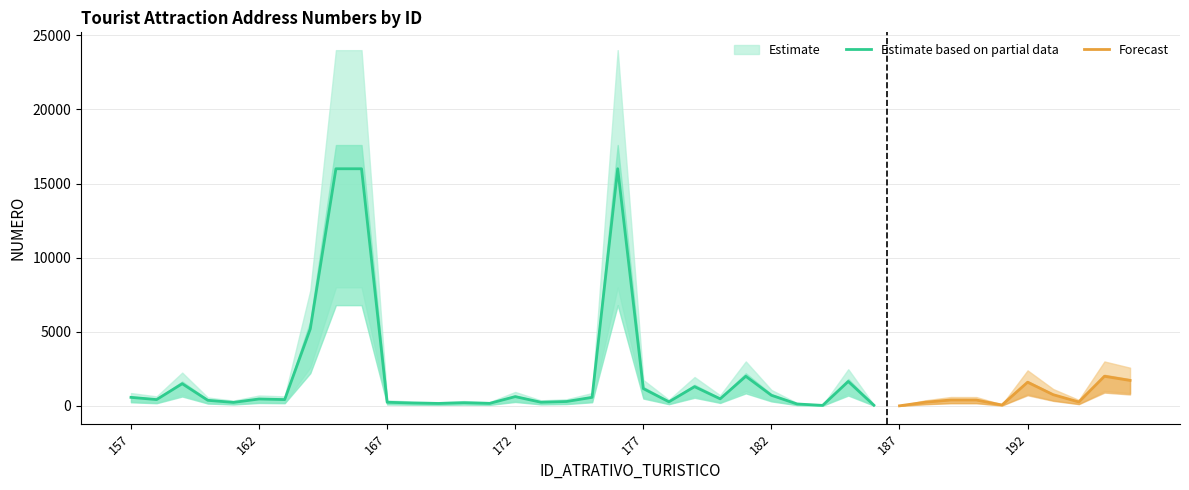

How many interior local valleys does the NUMERO_low series have?

12